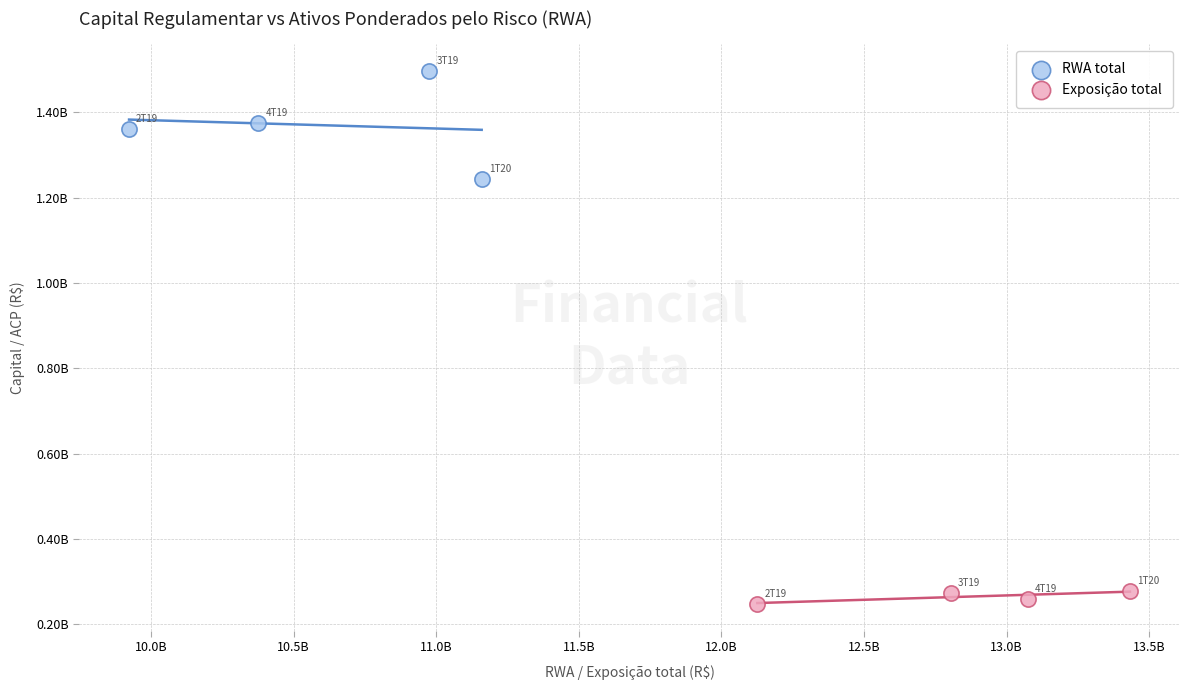

Which series has the widest spread of Y values?

RWA total